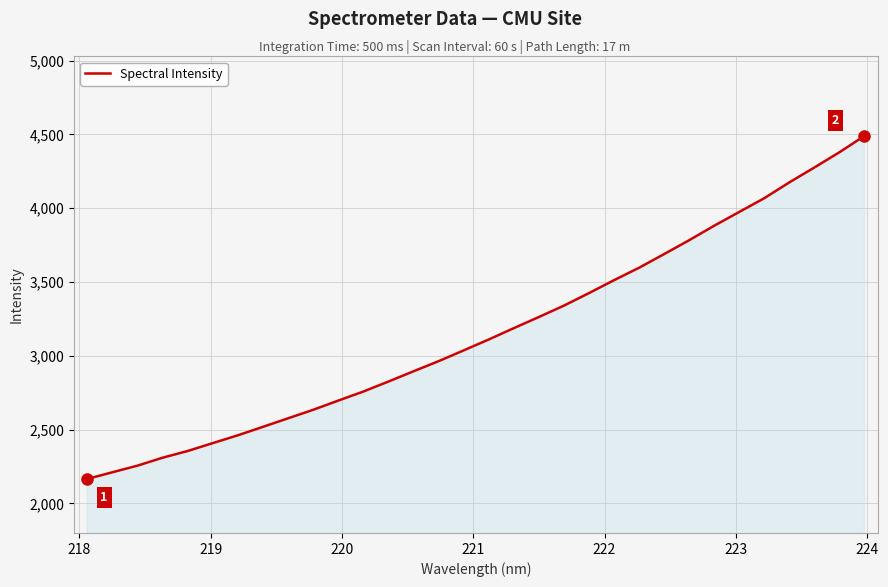

Reading right to left, what are all the values shown in this chart?

4490.1	4379.2	4276.0	4175.0	4068.1	3974.9	3881.5	3783.4	3689.2	3596.7	3512.5	3424.9	3340.0	3262.8	3187.4	3110.6	3036.7	2963.8	2895.1	2825.6	2757.9	2696.7	2634.3	2576.7	2519.0	2461.7	2408.7	2355.3	2309.8	2256.1	2211.3	2165.9